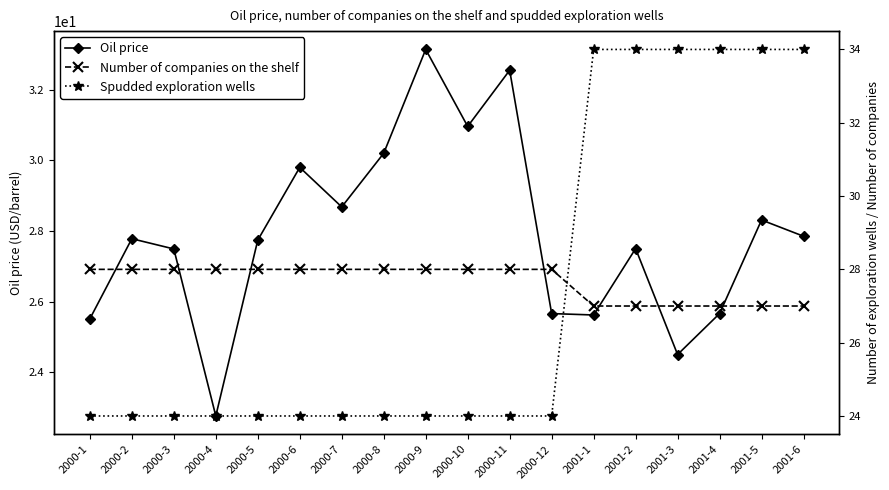

What is the spread (max minus min) of values at 2000-12?

4.0